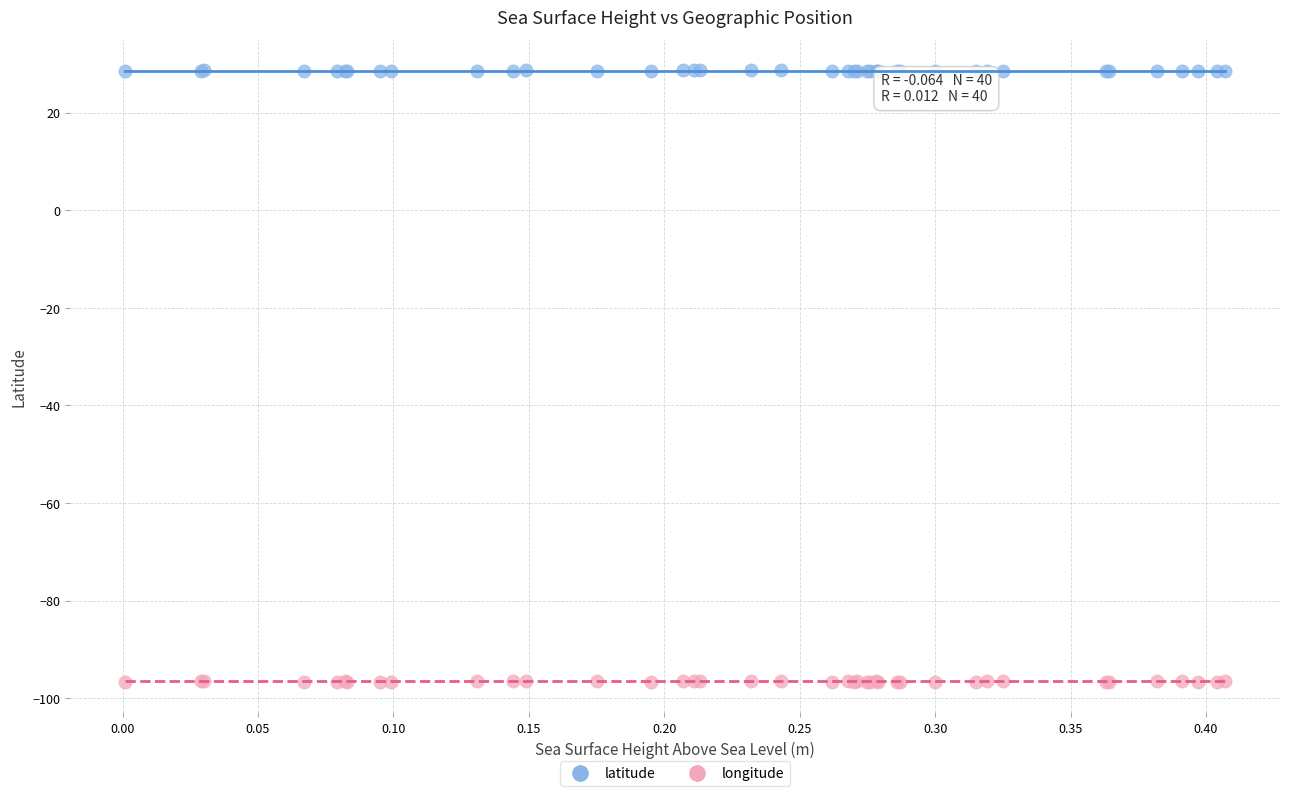

Which series contains the lowest Y value?

longitude